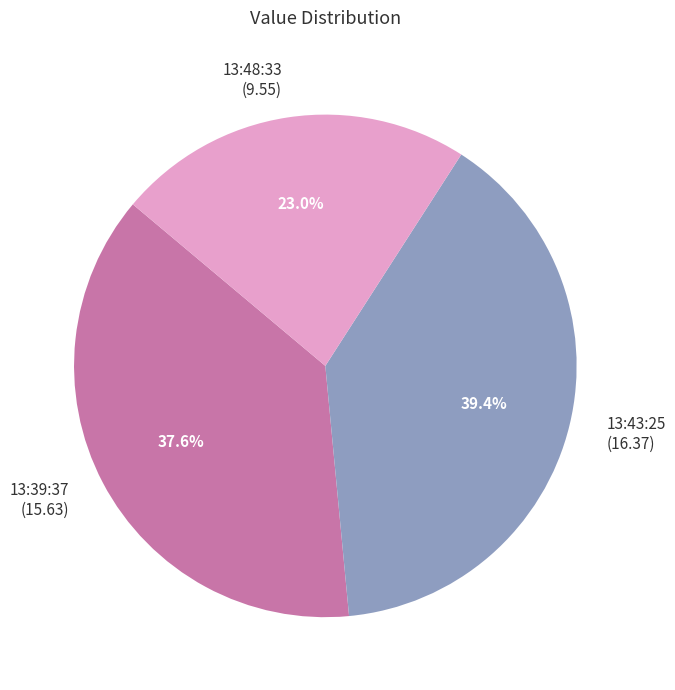

Between 13:43:25 (16.37) and 13:48:33 (9.55), which is larger?

13:43:25 (16.37)